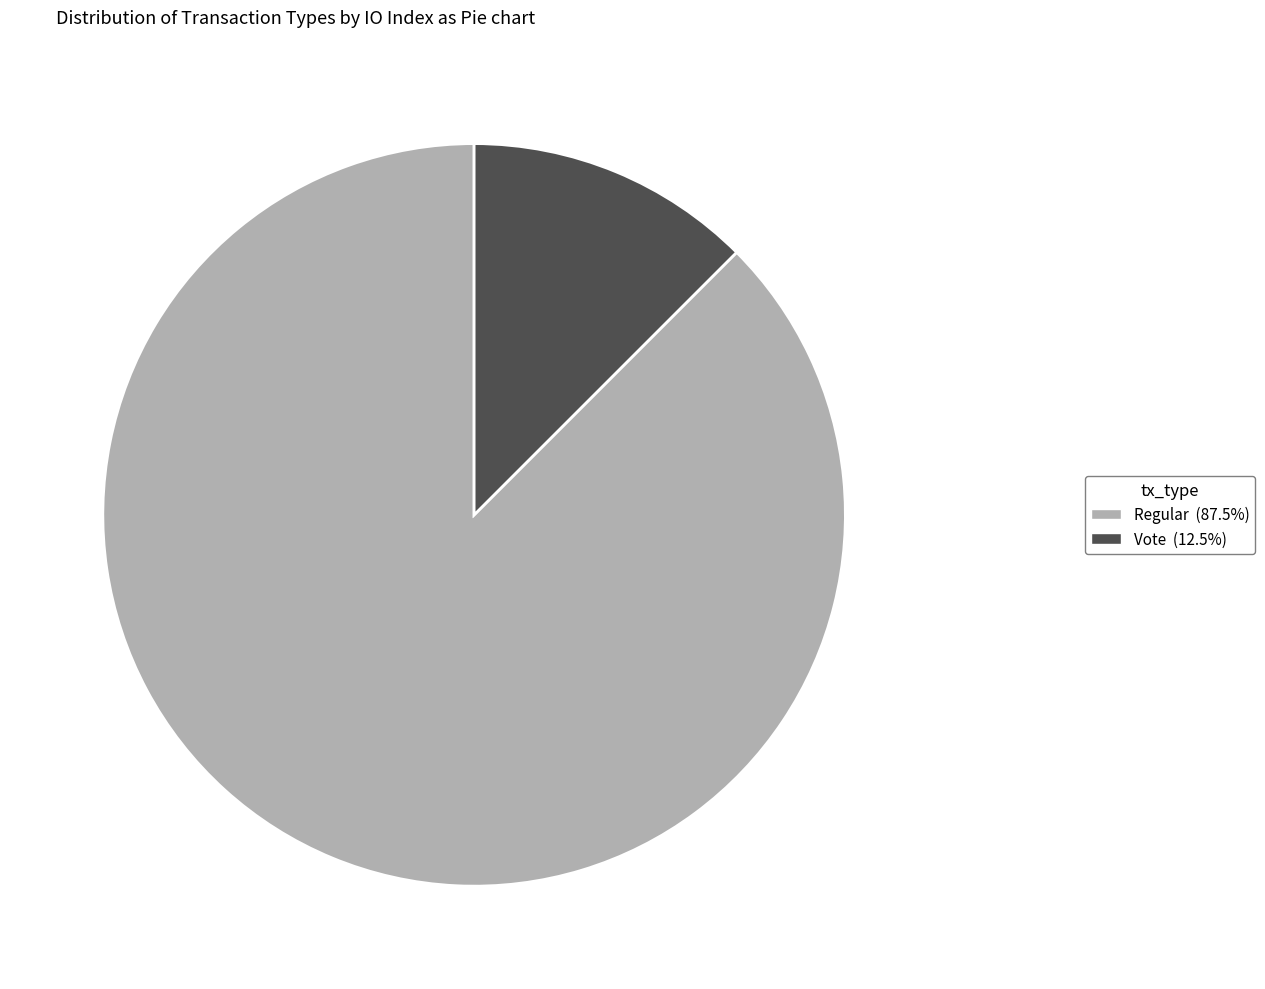

Is there any slice that represents more than half of the pie?

Yes